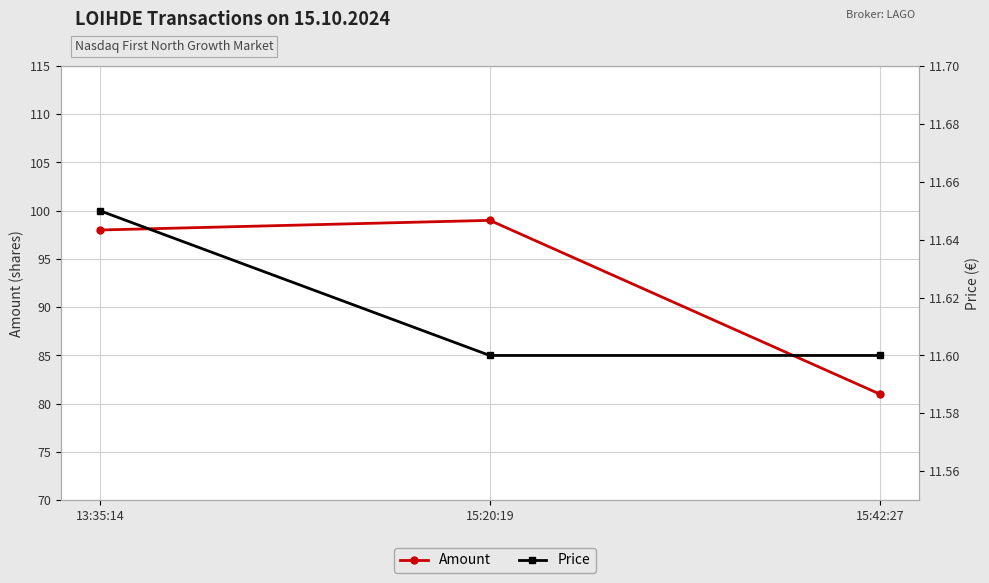

Which series has the largest total across all categories?

Amount